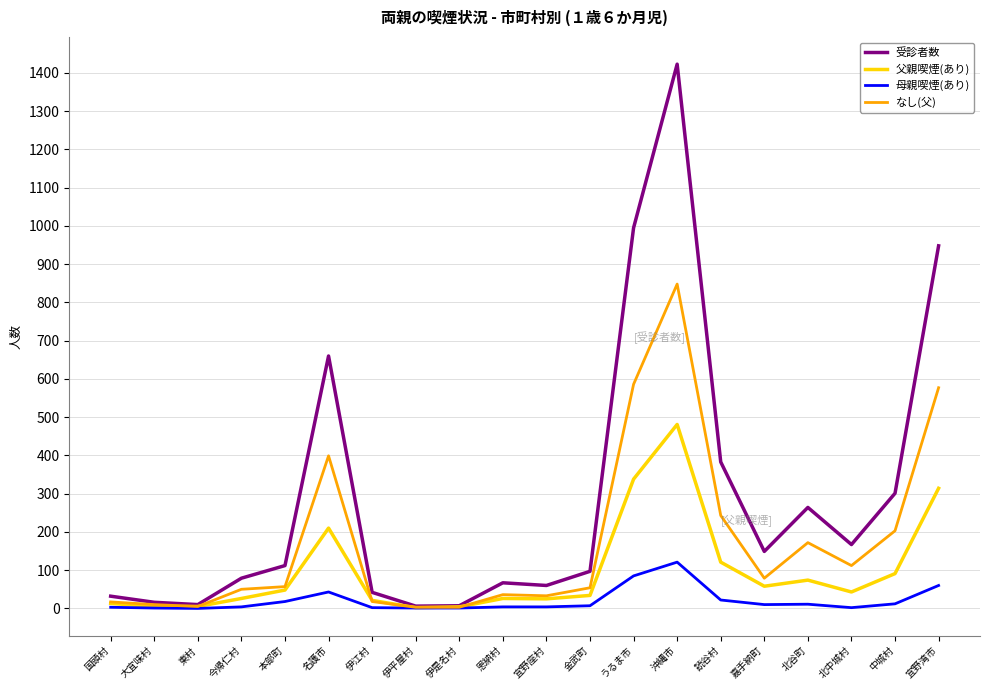

Is the value of 父親喫煙(あり) at 読谷村 greater than the value of 受診者数 at 東村?

Yes